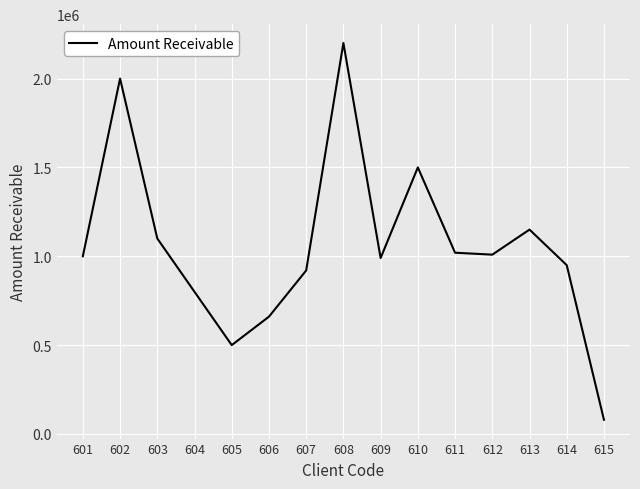

What is the ratio of the value at 608 to the value at 607?

2.4